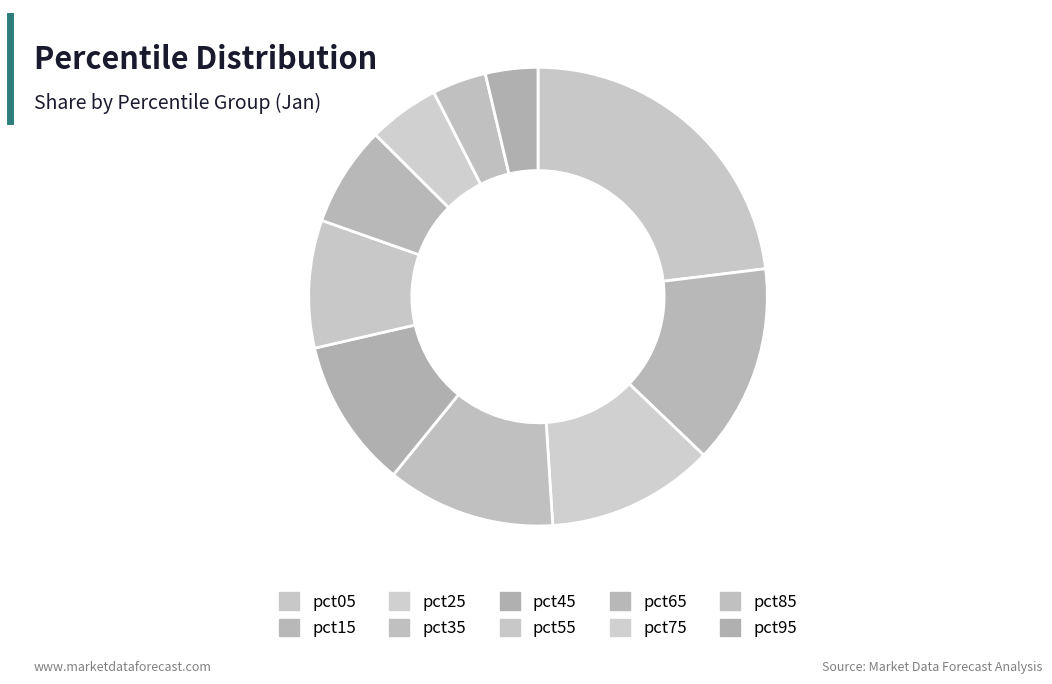

Which slice is the largest?

pct05